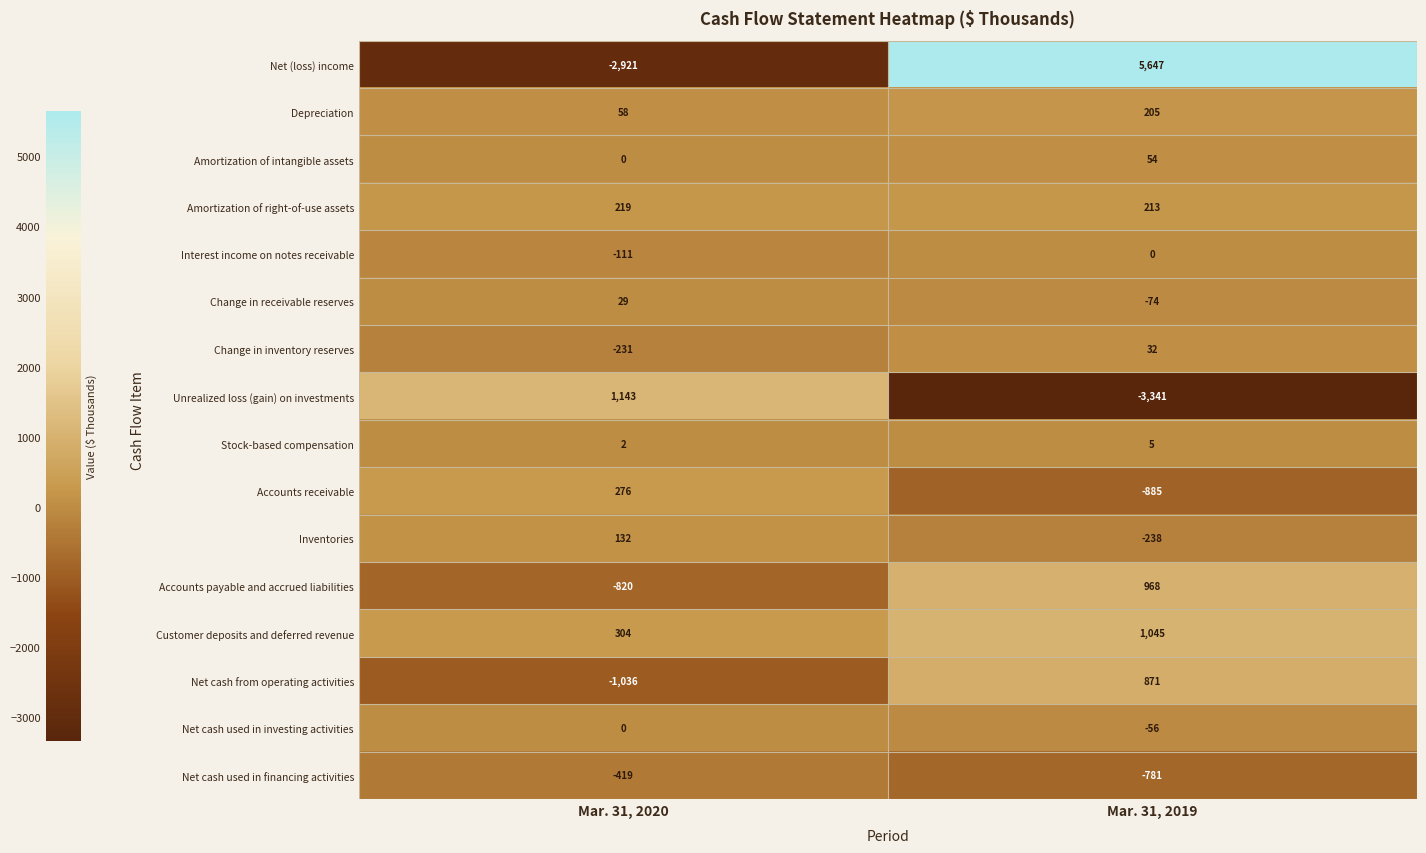

How many distinct data groups are displayed?

16